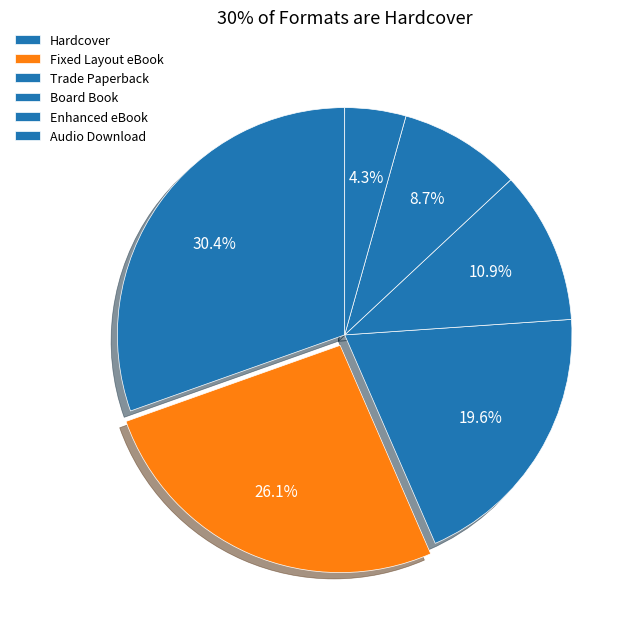

Does Fixed Layout eBook represent more than half of the total?

No